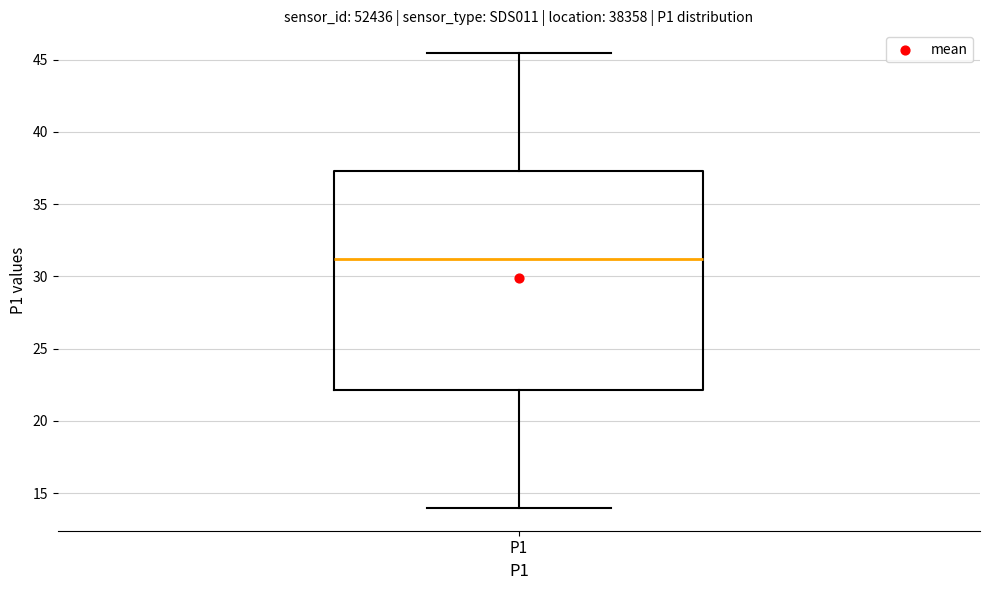

Where does the upper whisker of the box for P1 end on the y-axis? The values are not printed on the chart, so give them approximately, as read against the axis.

45.5